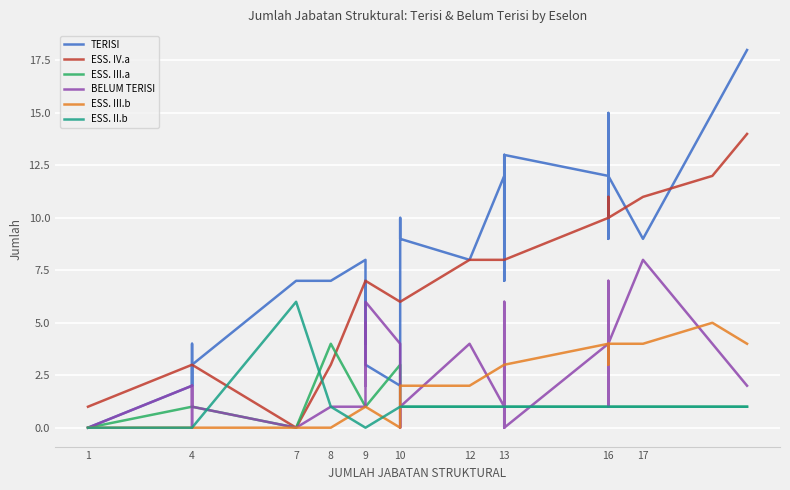

Count the BELUM TERISI values in the range 1 to 4.

27